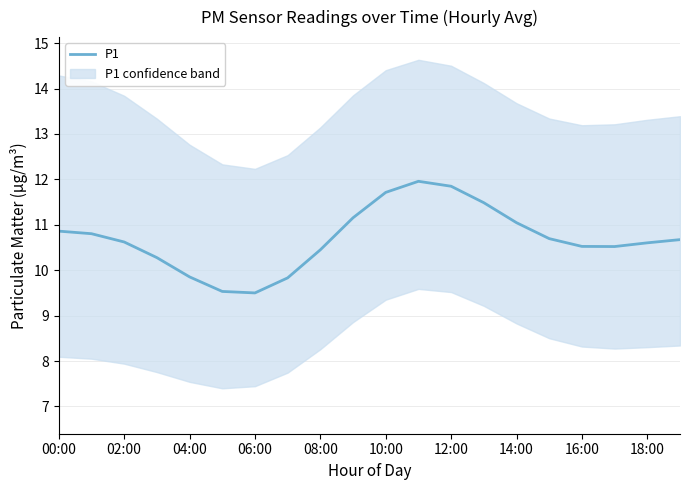

What is the minimum value shown in the chart?

9.5